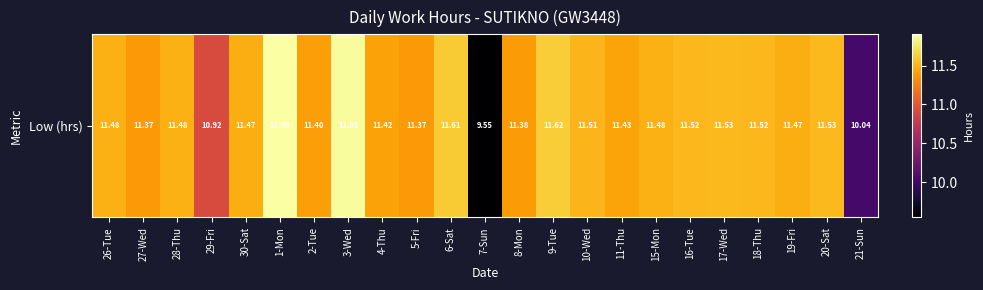

Reading left to right, transcribe all the data shown in this chart.

11.5	11.4	11.5	10.9	11.5	11.9	11.4	11.9	11.4	11.4	11.6	9.6	11.4	11.6	11.5	11.4	11.5	11.5	11.5	11.5	11.5	11.5	10.0